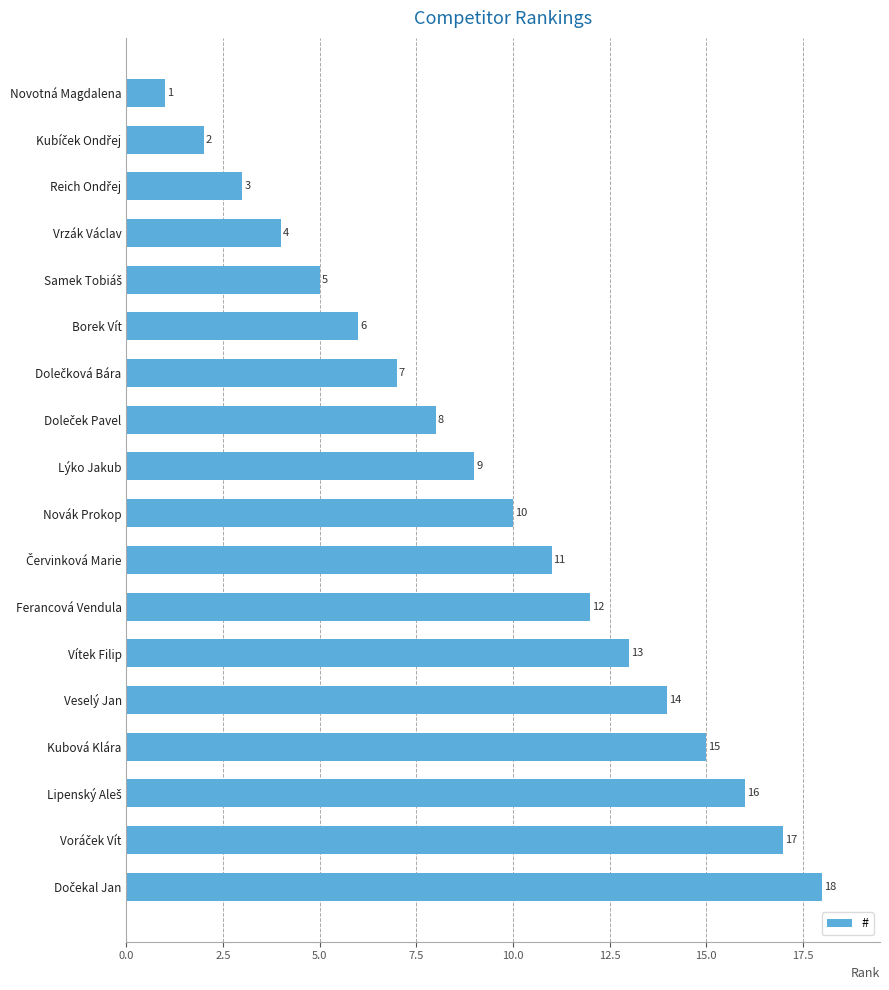

Does the chart contain stacked bars?

No